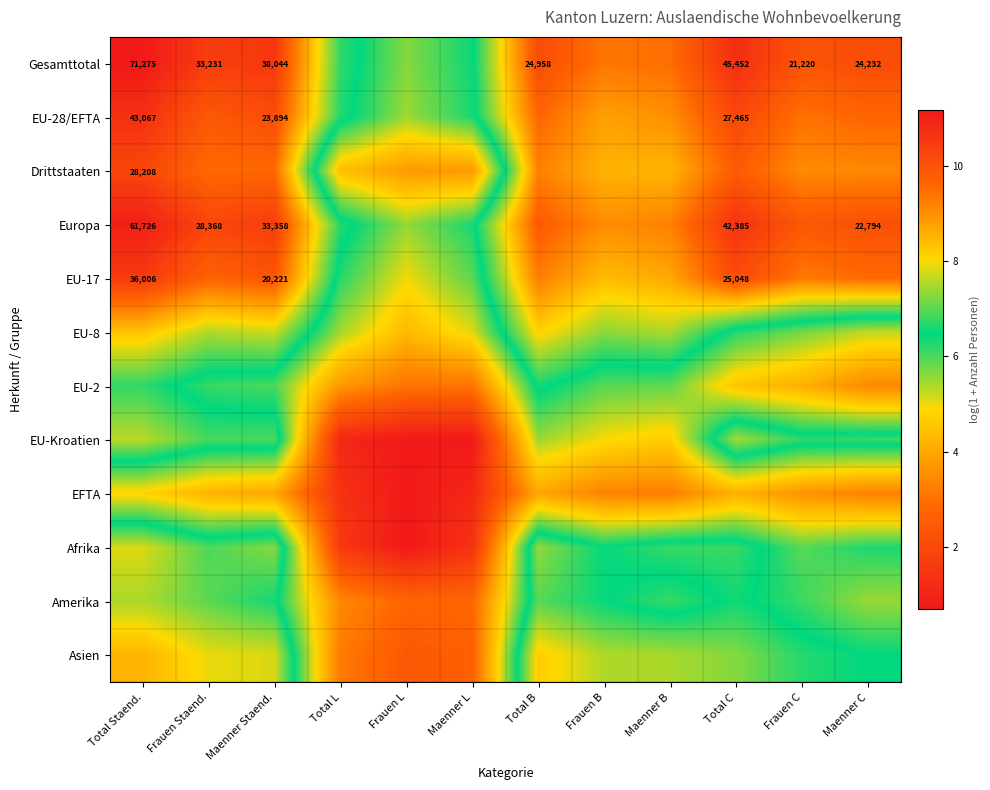

The Afrika series shows 3.0 at Maenner Staend.. True or false?

False